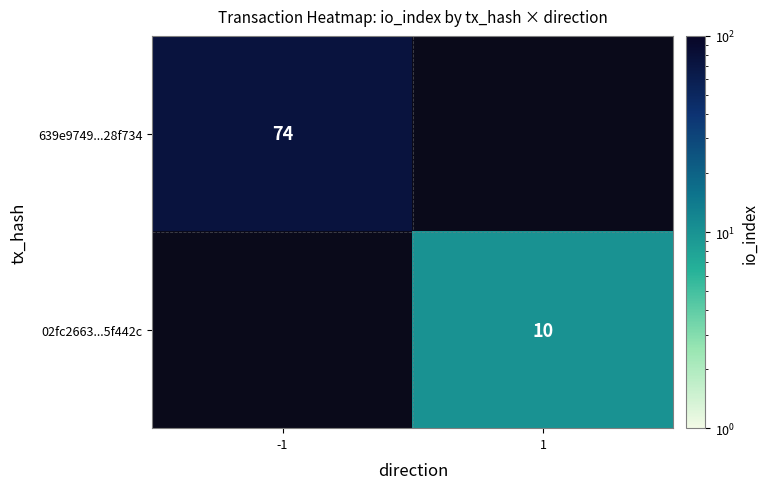

Which category has the highest value across all series?

-1